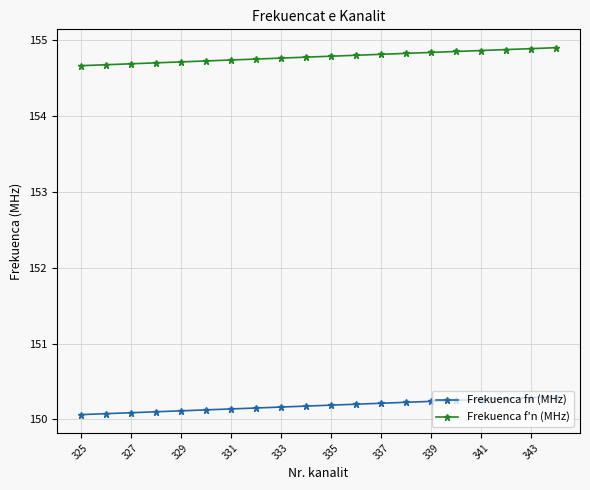

What is the sum of all Frekuenca fn (MHz) values?

3003.6